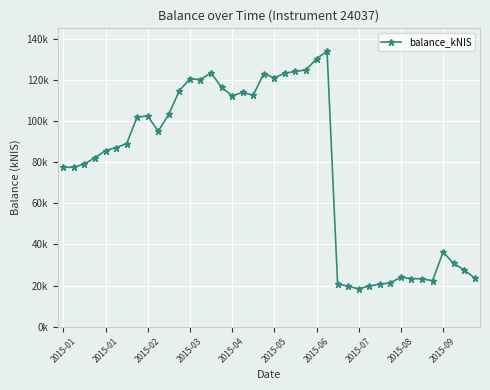

Does the chart display data point markers on the line(s)?

Yes